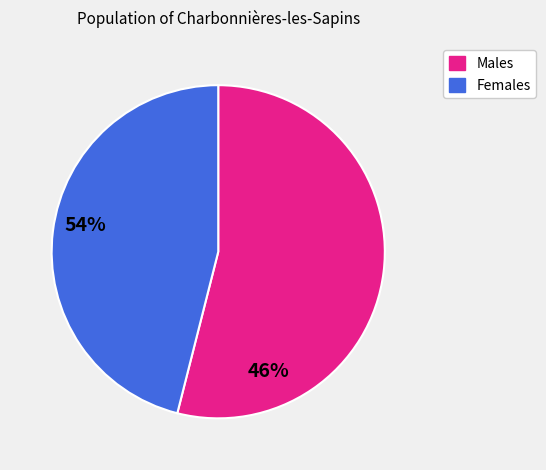

Is there any slice that represents more than half of the pie?

Yes